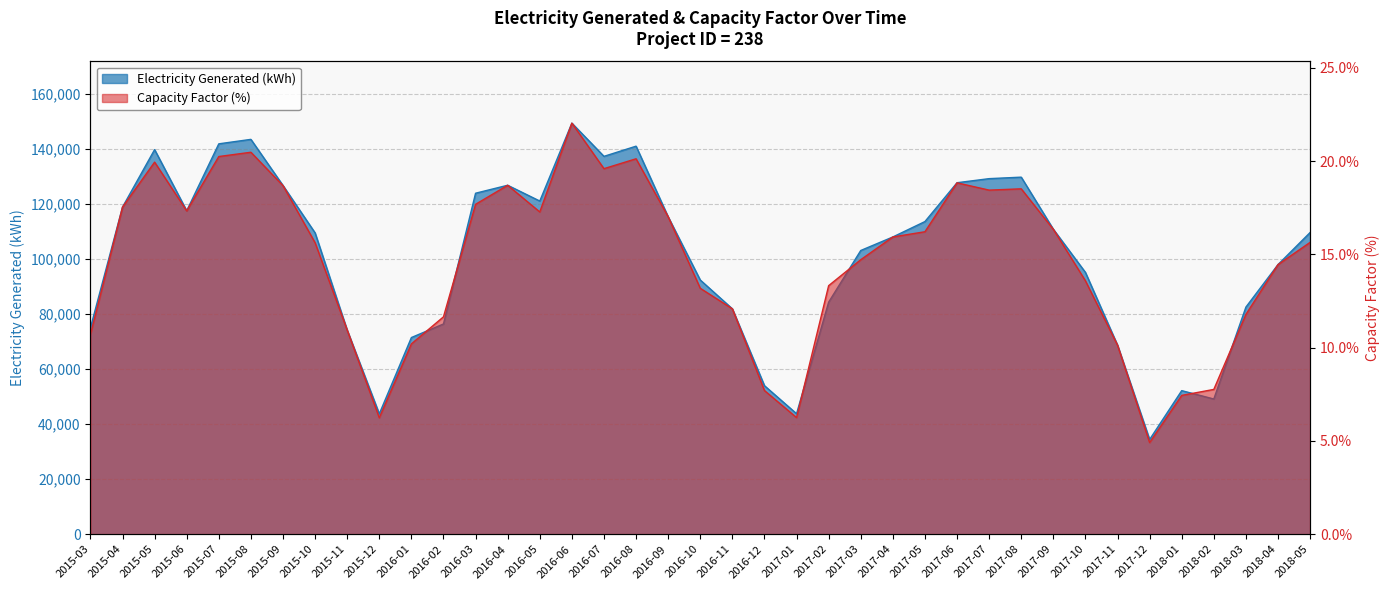

The value of Capacity Factor (%) at 2016-03 is 7.9. True or false?

False